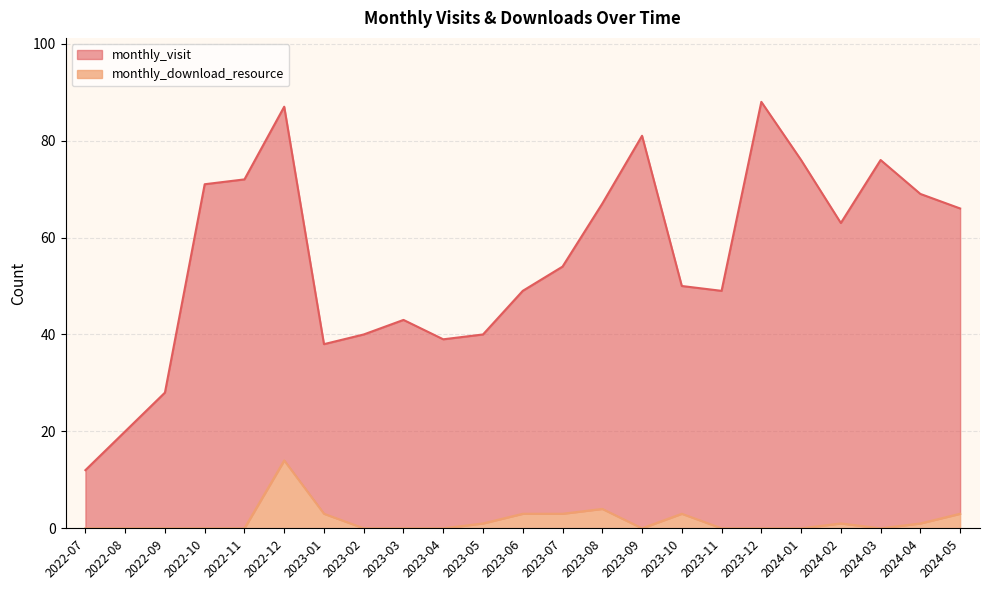

Read the monthly_visit value at 2023-08.

67